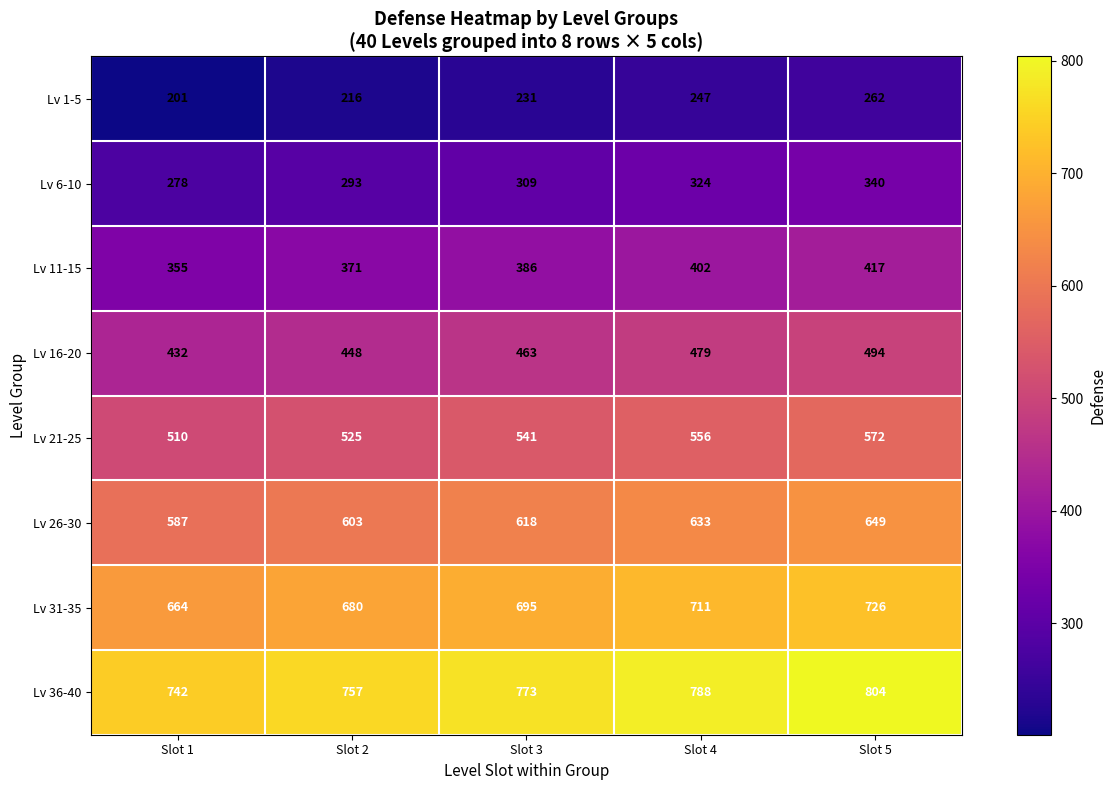

Is the value of Lv 36-40 at Slot 5 greater than the value of Lv 16-20 at Slot 5?

Yes